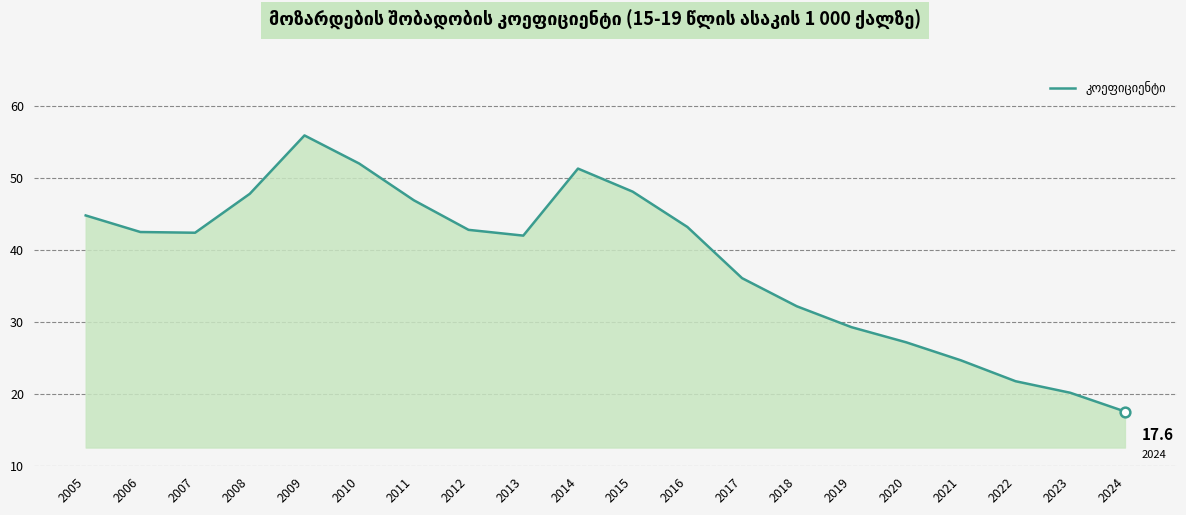

Approximately how many times larger is the value at 2007 compared to 2019?

1.4